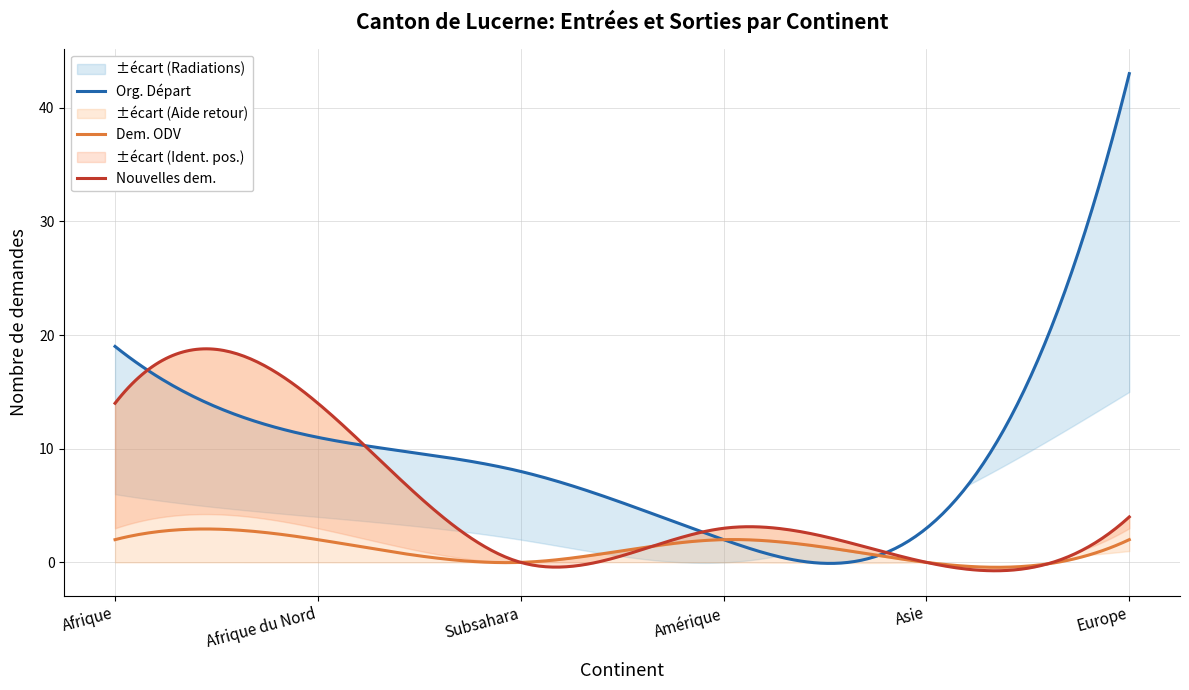

What is the highest value of the Dem. ODV series?

2.9